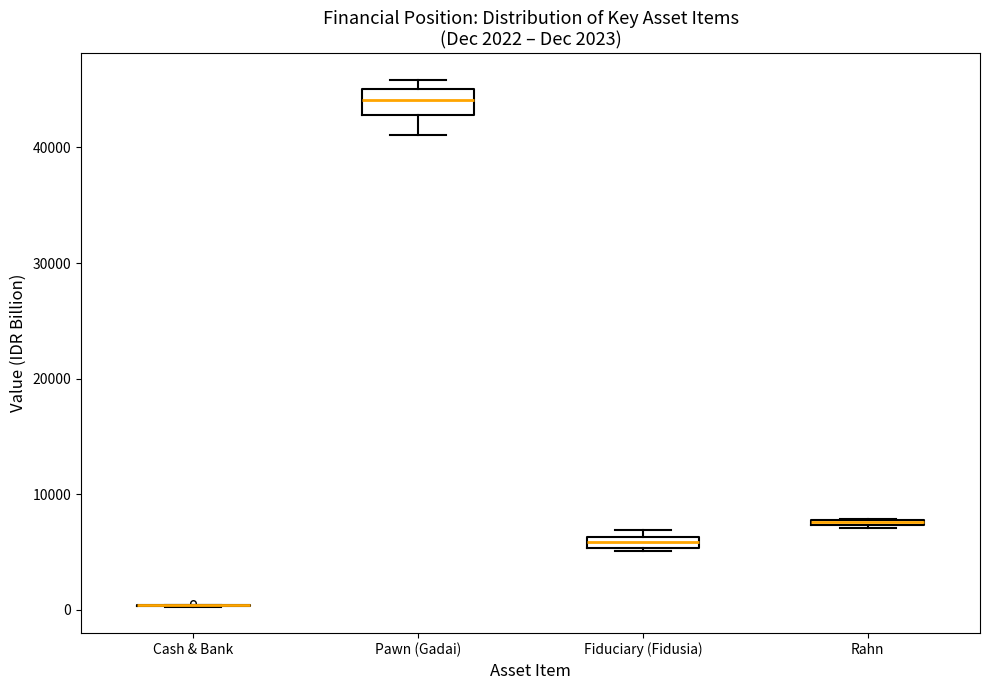

Comparing the boxes themselves (not the whiskers), which one is the tallest?

Pawn (Gadai)